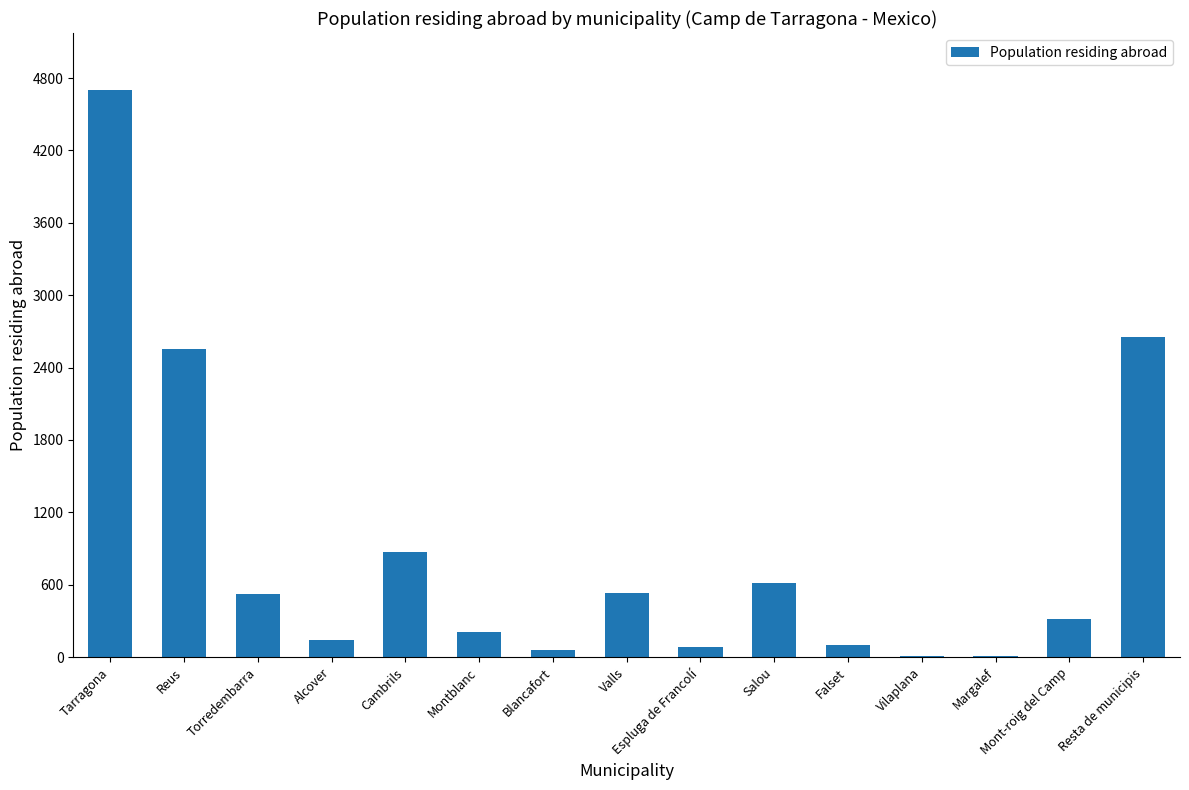

At which label does the data first exceed 320?

Tarragona